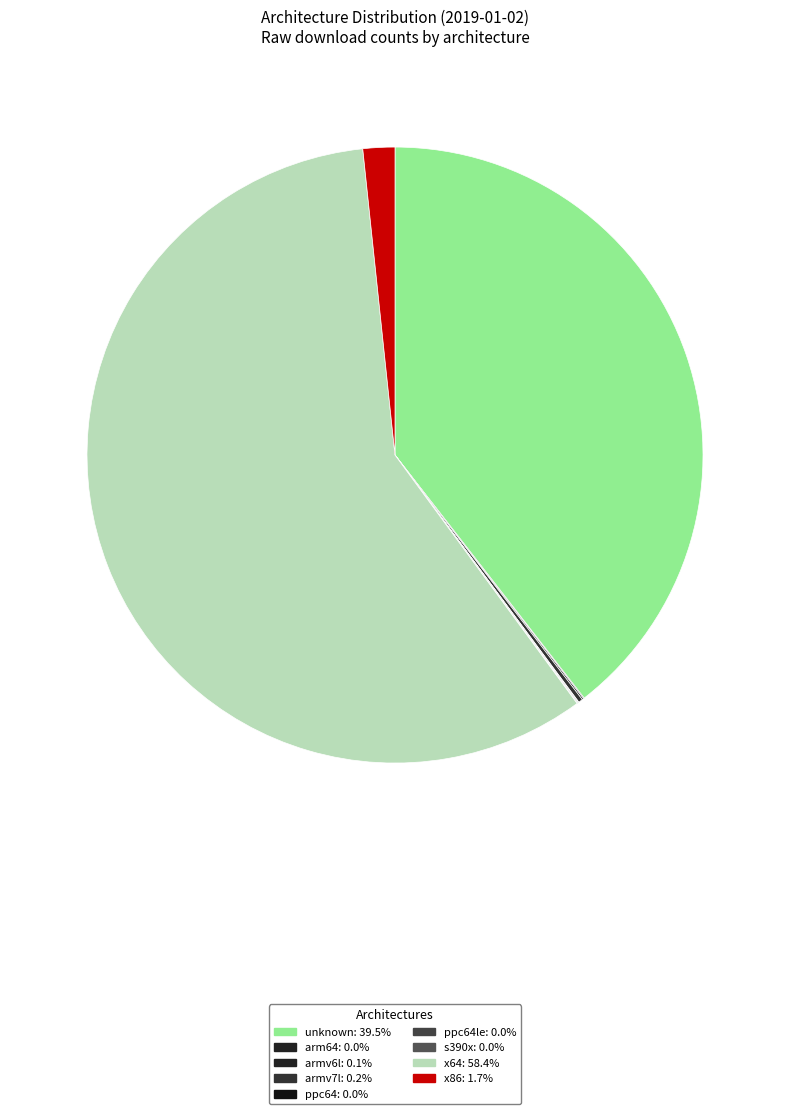

Is there any slice that represents more than half of the pie?

Yes